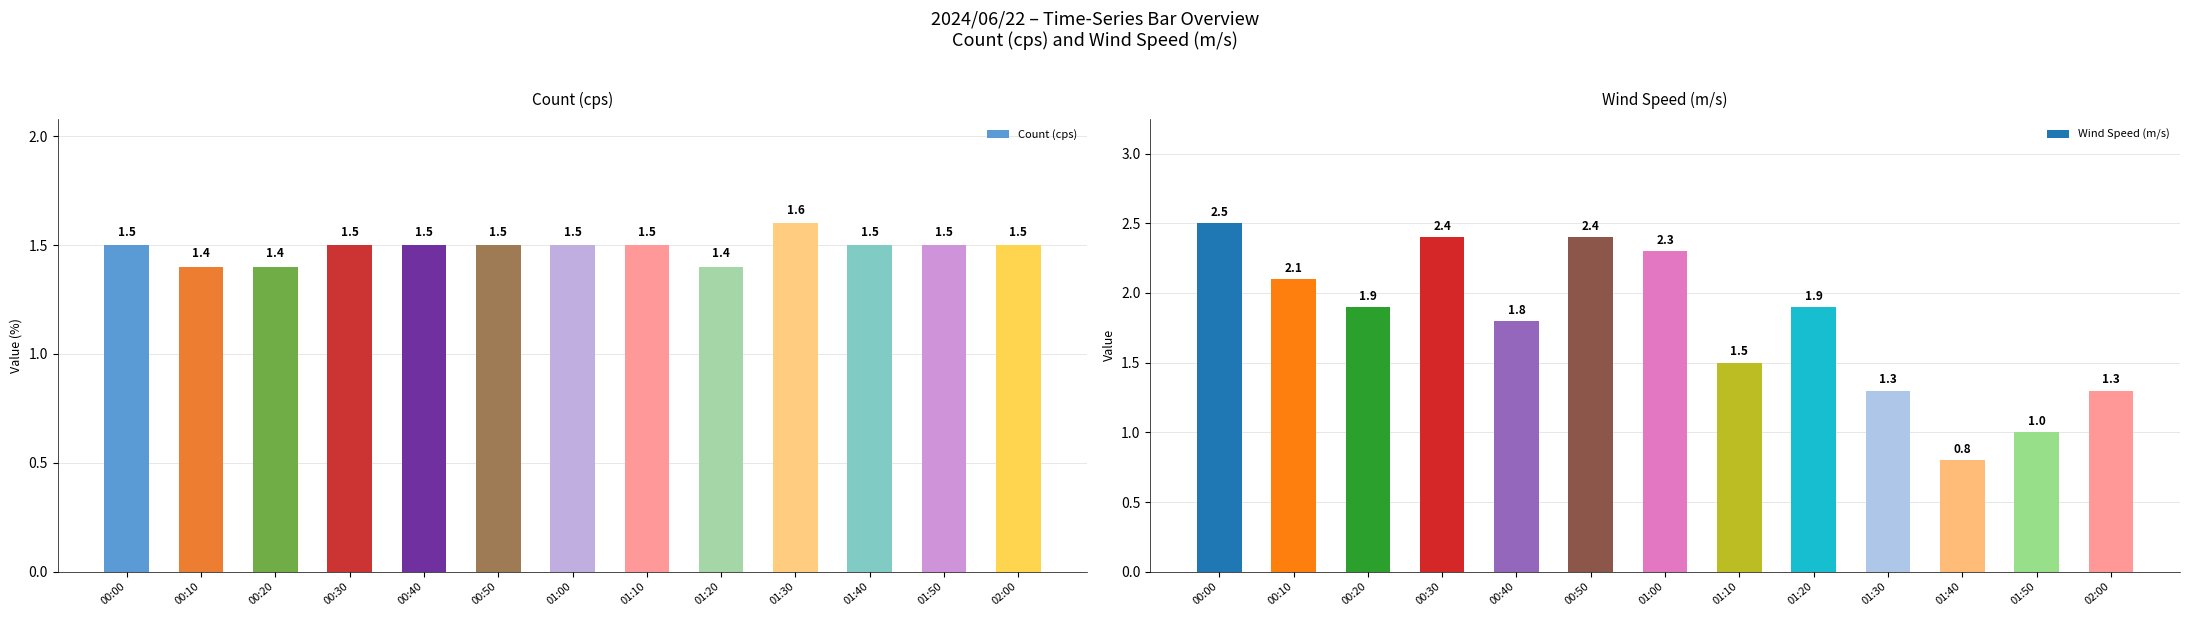

Which series has the widest spread of values?

Wind Speed (m/s)